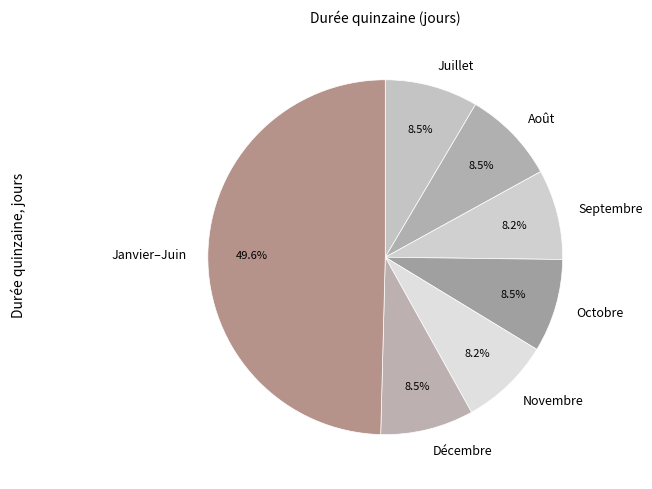

Which slice is the largest?

Janvier–Juin